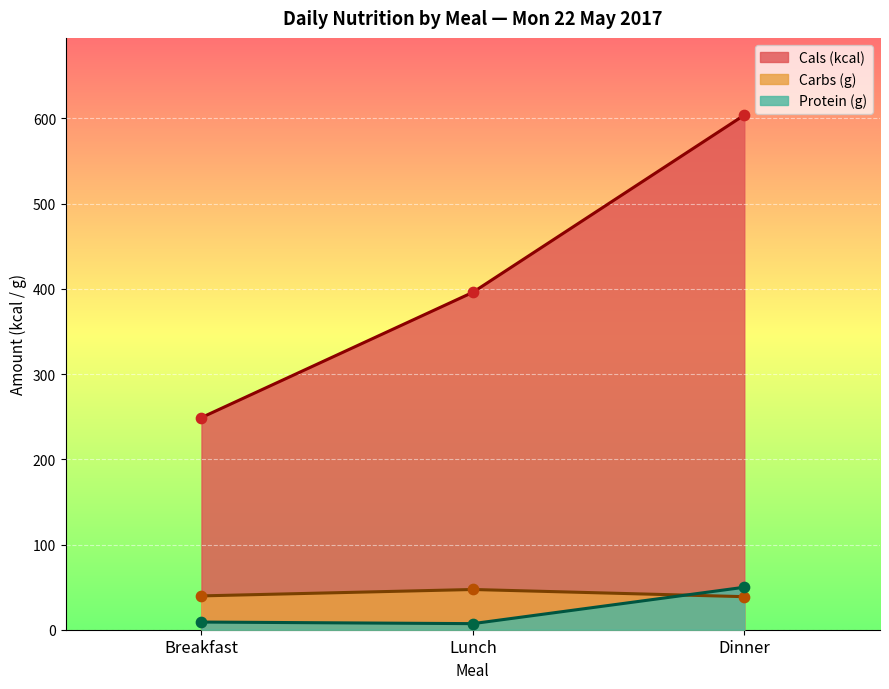

At how many categories does at least one series exceed 454?

1